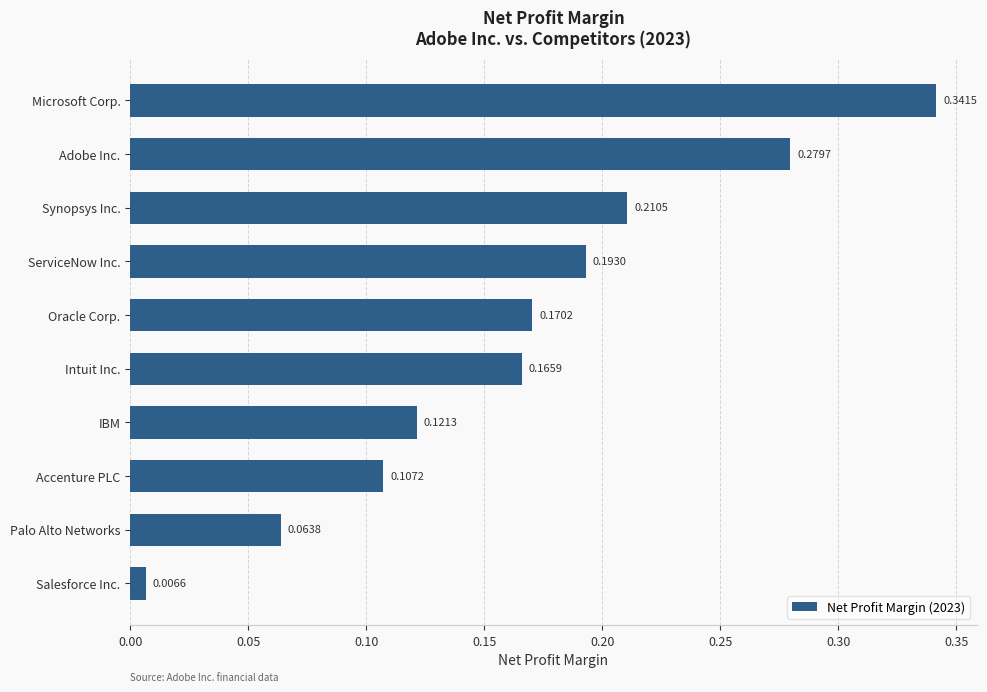

List the labels in order of value, smallest first.

Salesforce Inc., Palo Alto Networks, Accenture PLC, IBM, Intuit Inc., Oracle Corp., ServiceNow Inc., Synopsys Inc., Adobe Inc., Microsoft Corp.